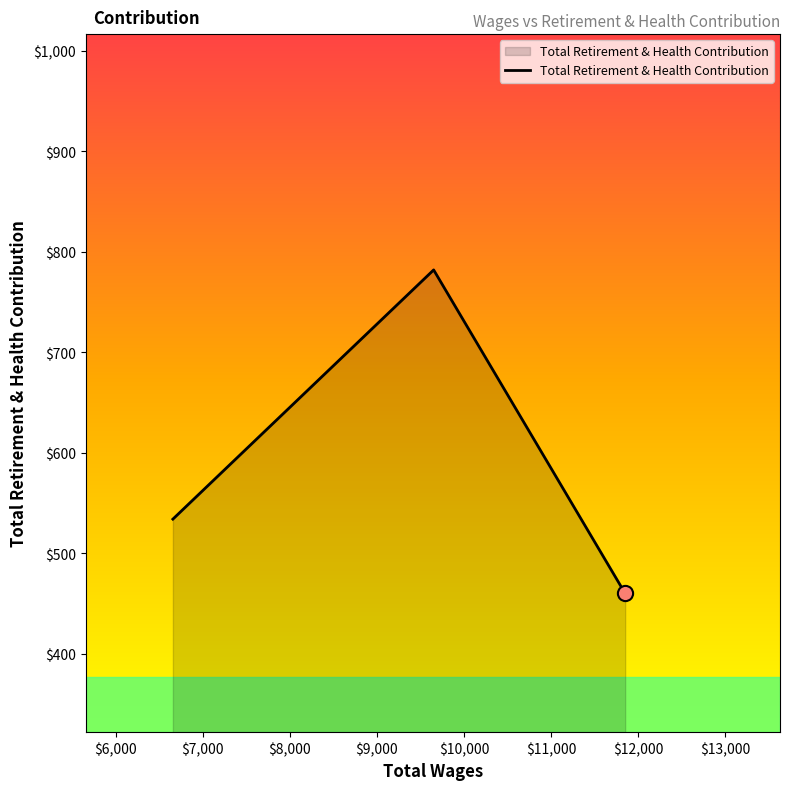

What is the maximum value shown in the chart?

782